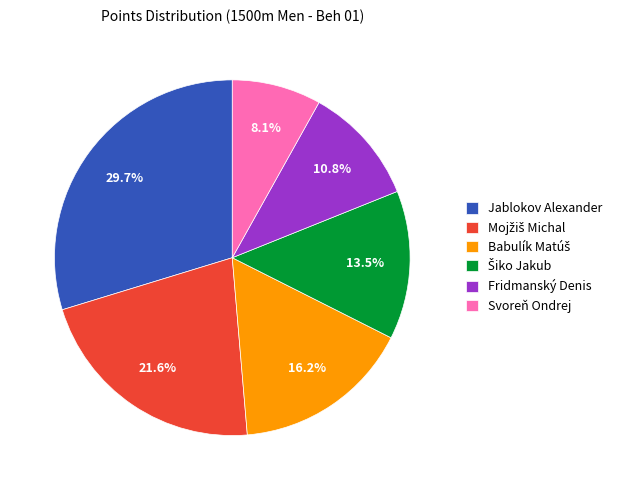

Which slice is the smallest?

Svoreň Ondrej